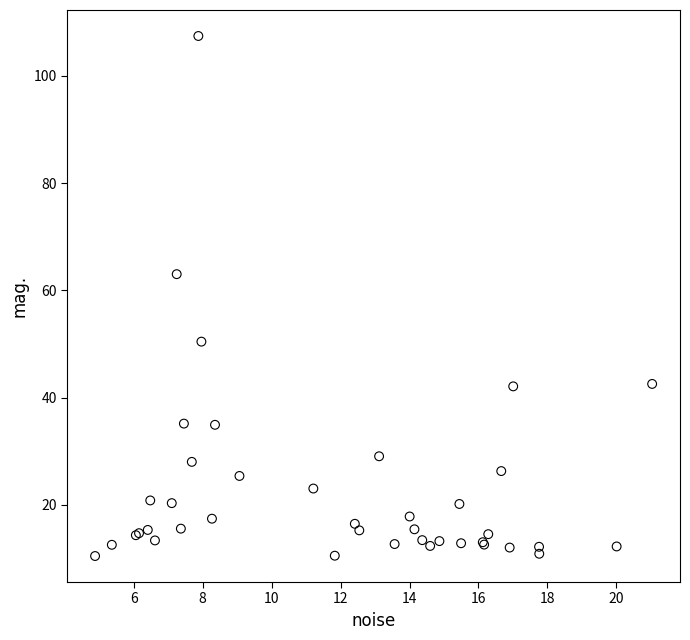

What Y value in the scatter plot is closest to 58?

63.0